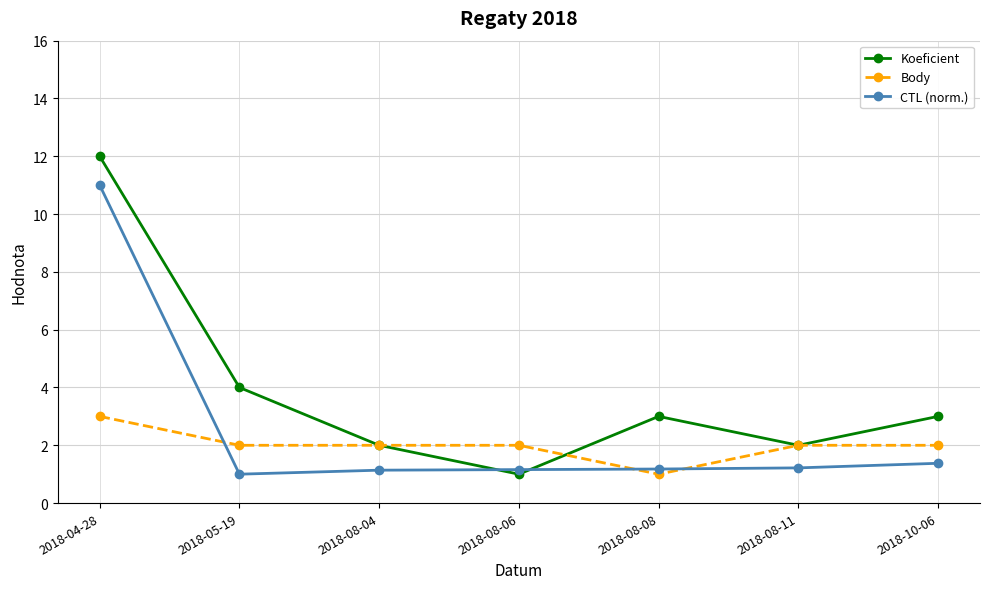

True or false: CTL (norm.) and Koeficient intersect in this chart.

True